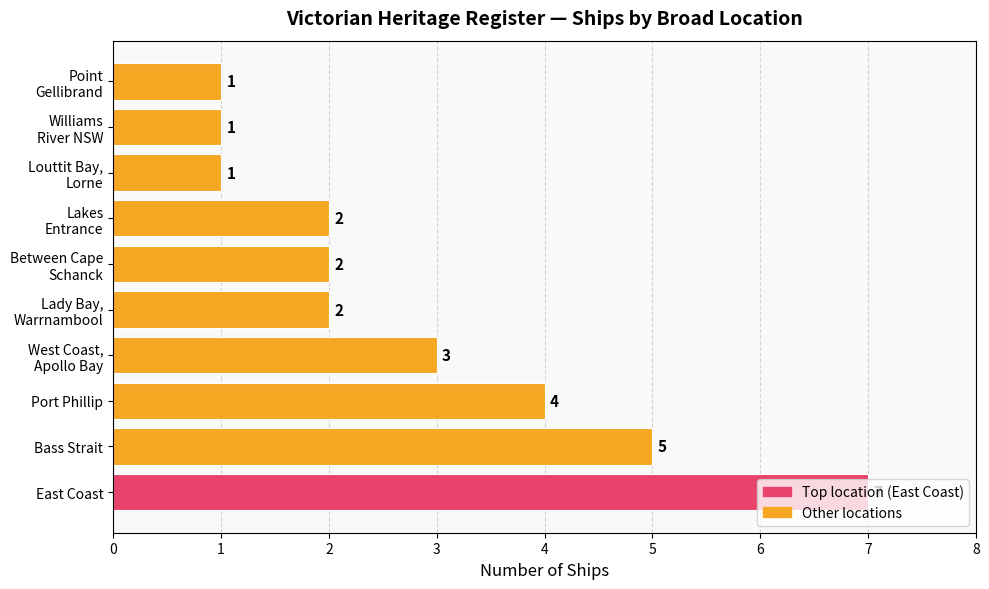

The chart shows a value of 5 at Bass Strait. True or false?

True